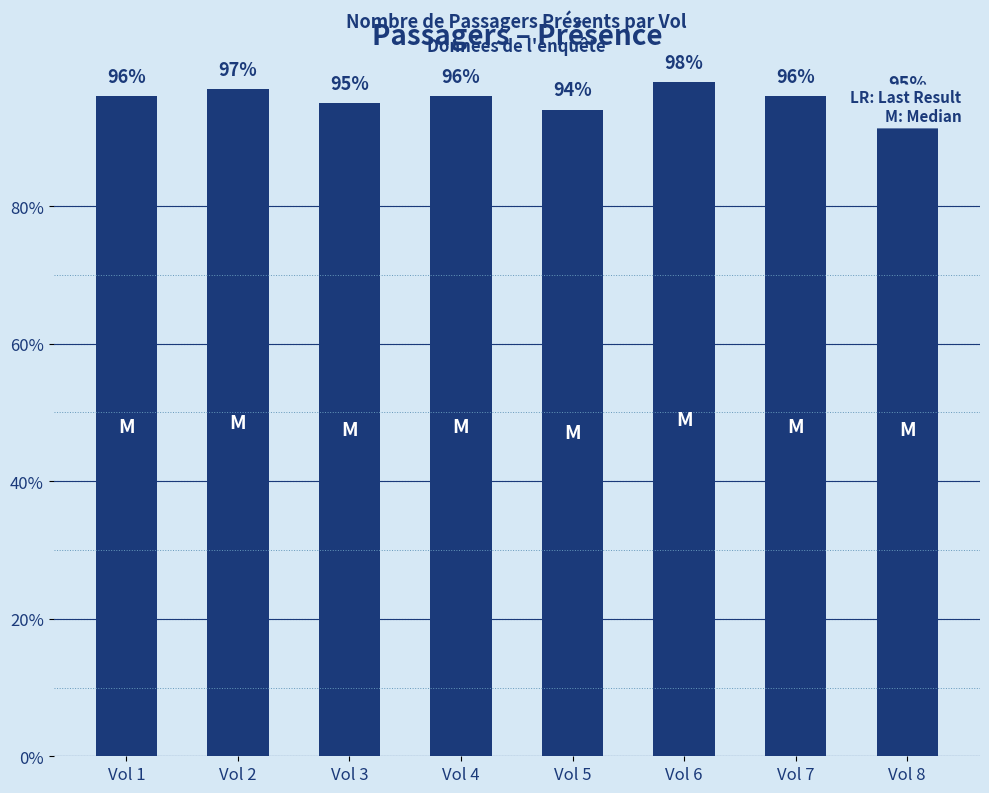

What is the average value?

96